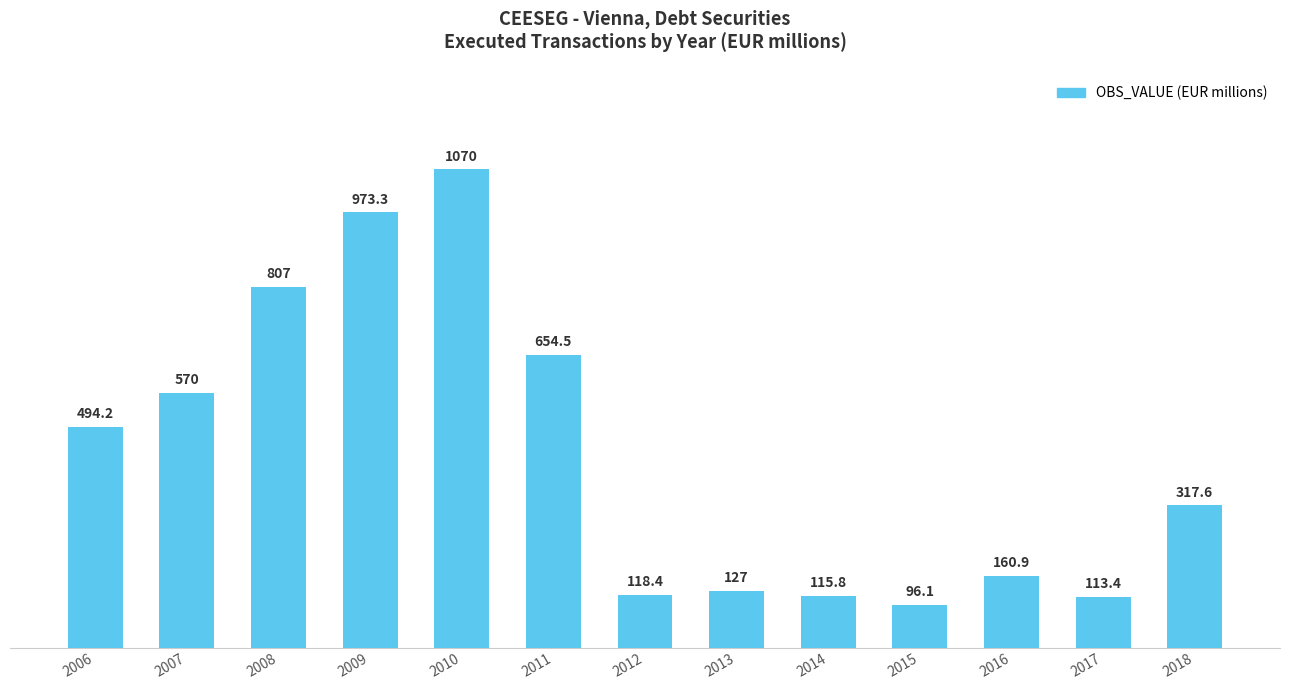

What is the value of the 4th bar from the left?

973.3